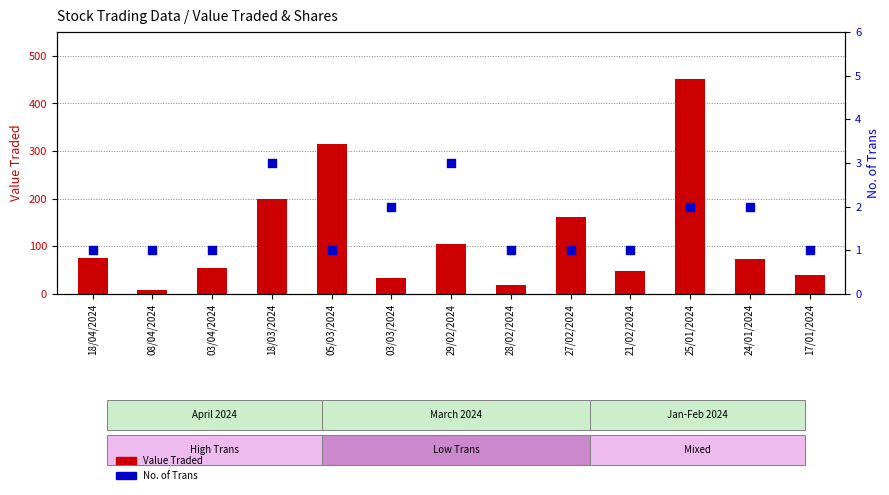

At which category is the sum across all series the highest?

25/01/2024